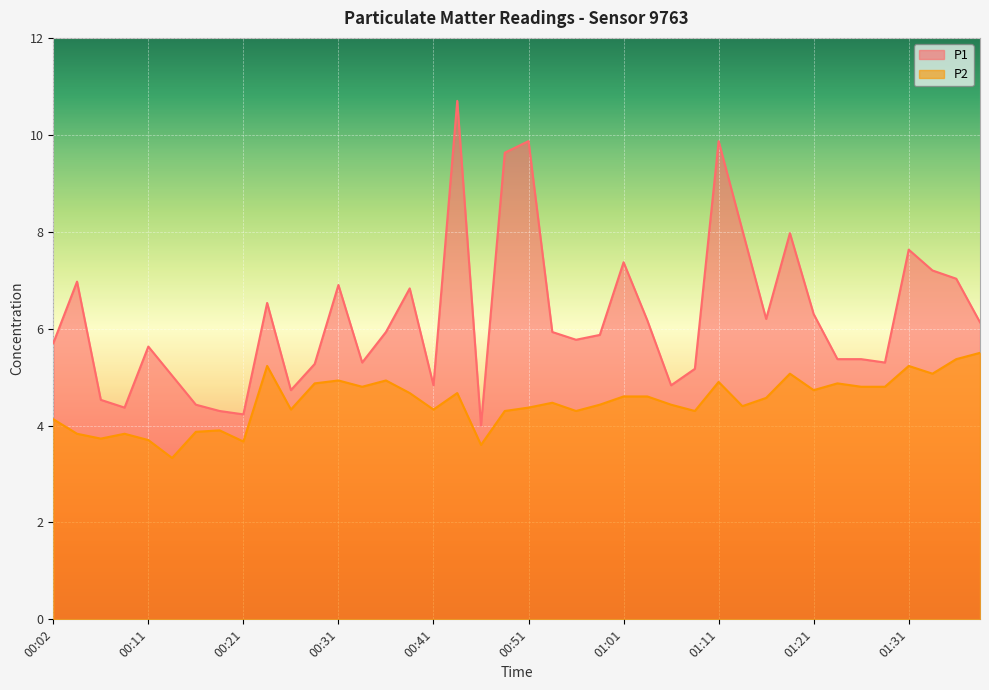

At how many categories does at least one series exceed 3?

40